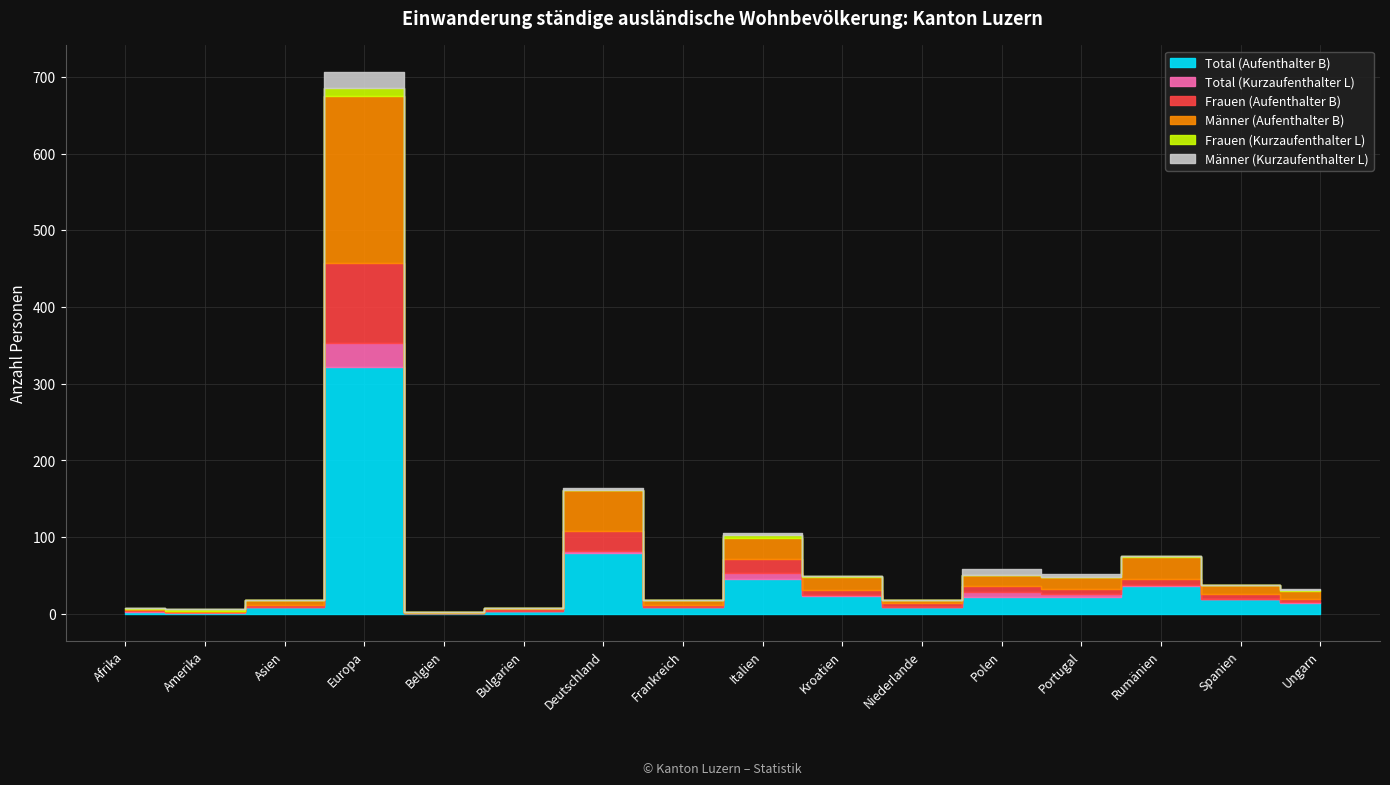

Which series changed the most between Afrika and Polen?

Total (Aufenthalter B)